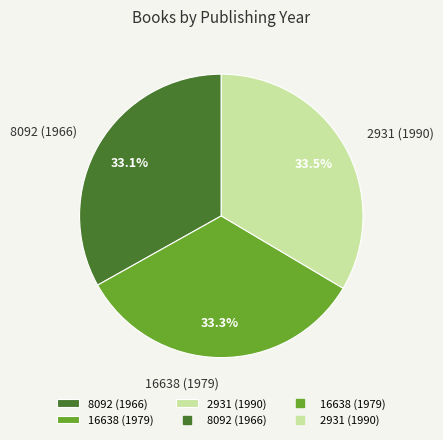

How many segments does this pie chart have?

3